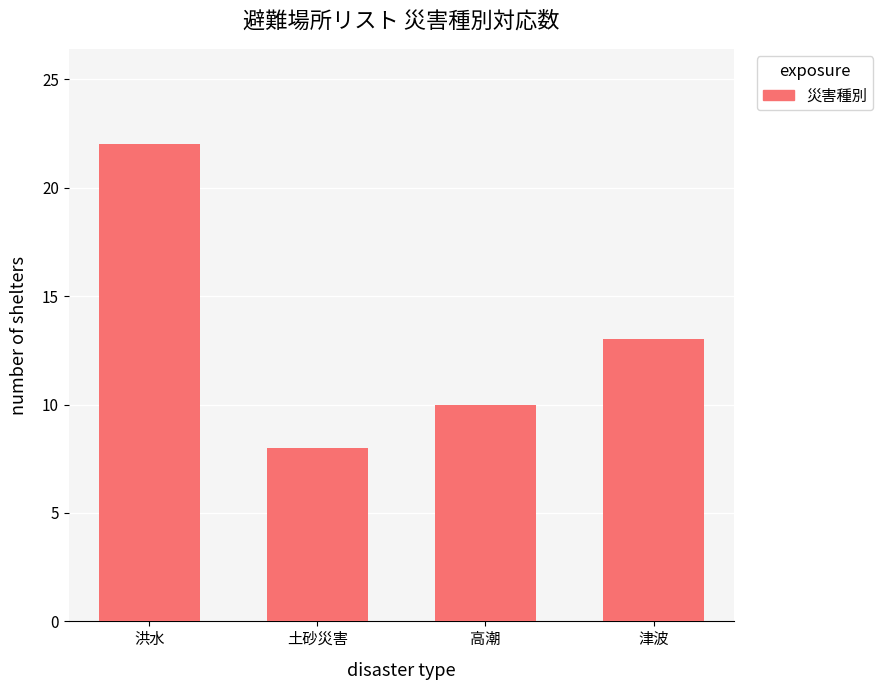

Where is the data nearest to the value 15?

津波